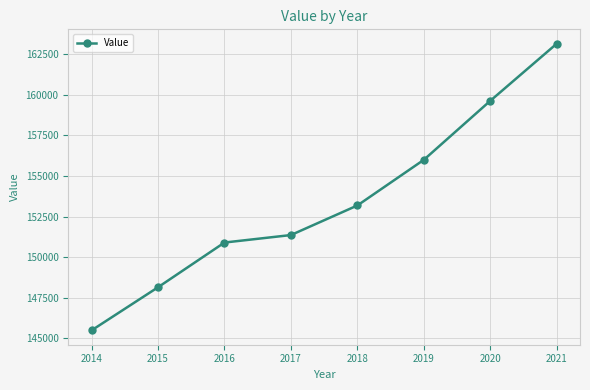

Between 2021 and 2017, which is larger?

2021